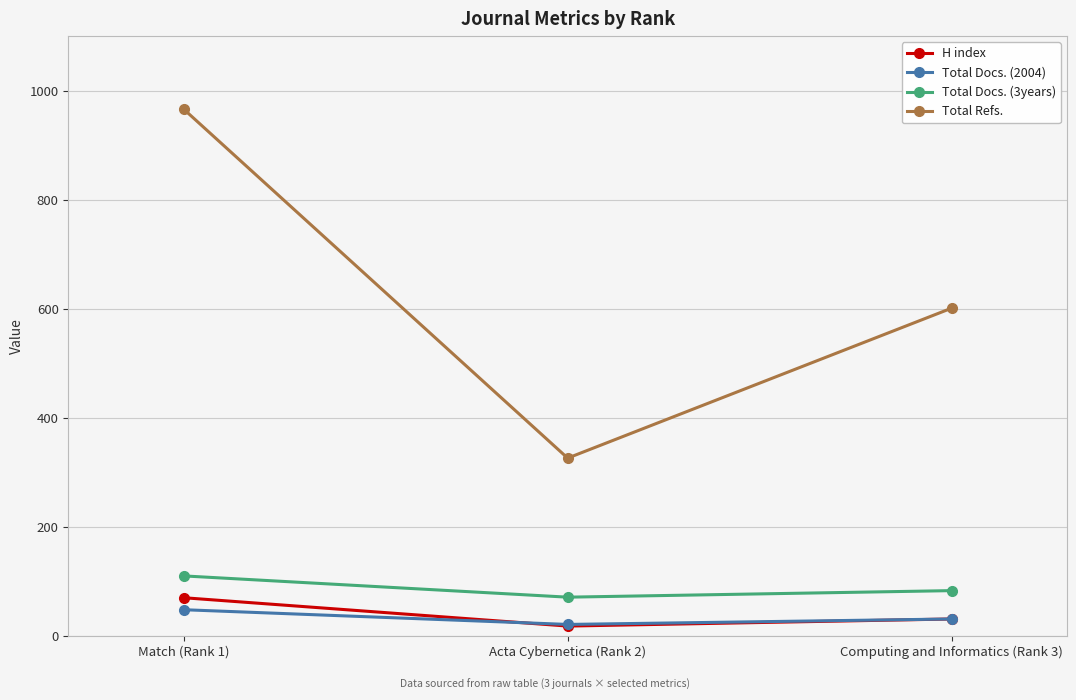

Rank the categories by Total Refs. value from lowest to highest.

Acta Cybernetica (Rank 2), Computing and Informatics (Rank 3), Match (Rank 1)